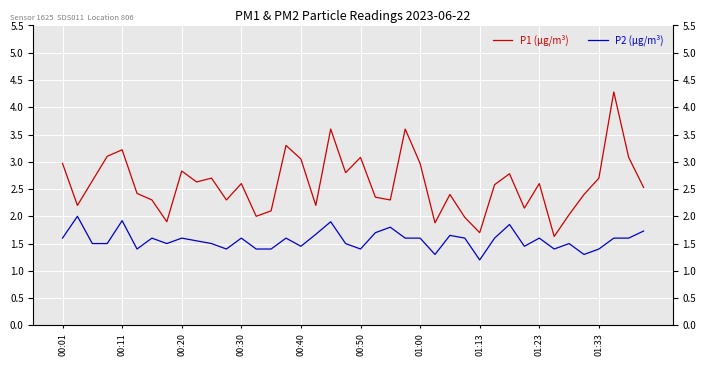

At which category is the sum across all series the highest?

37